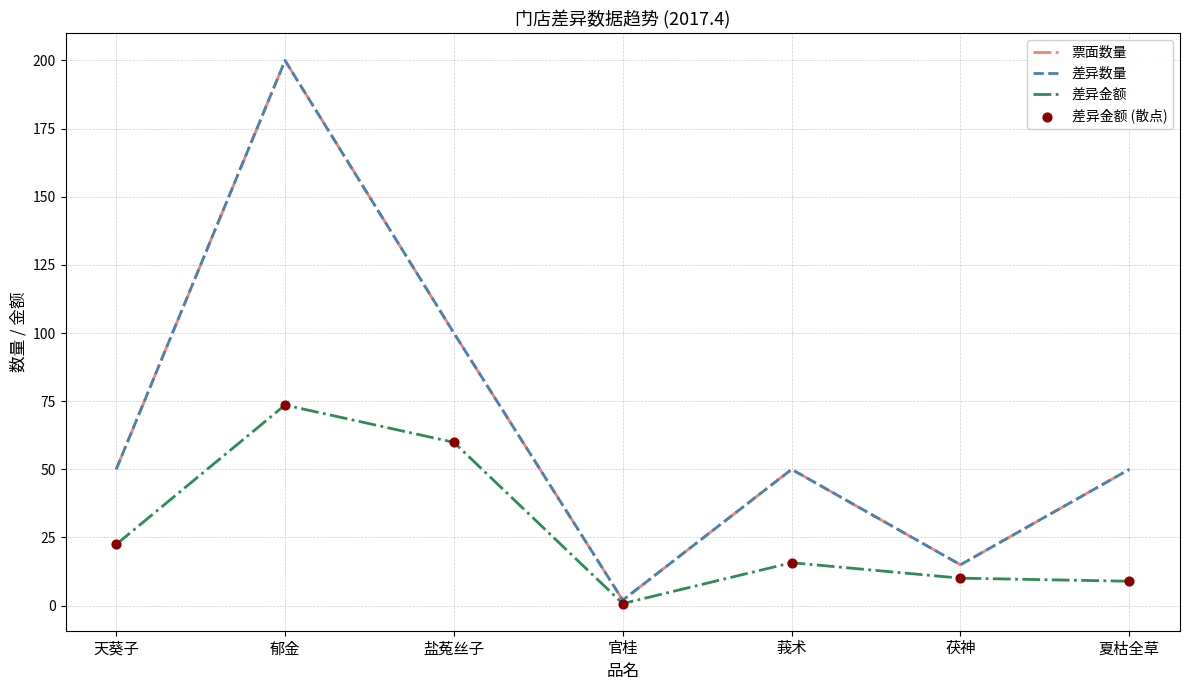

Is this an area chart (filled region under the line)?

No